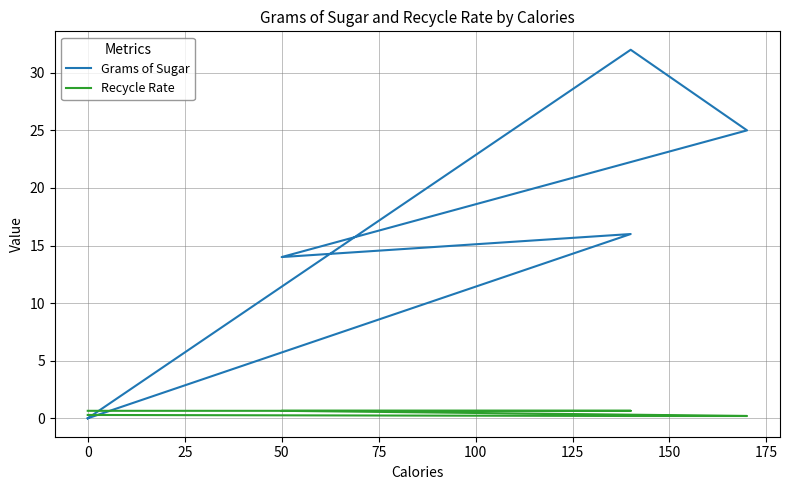

Reading right to left, extract all data points from this chart.

Grams of Sugar: 0.0	32.0	25.0	14.0	16.0	0.0	0.0
Recycle Rate: 0.3	0.2	0.2	0.7	0.7	0.7	0.7